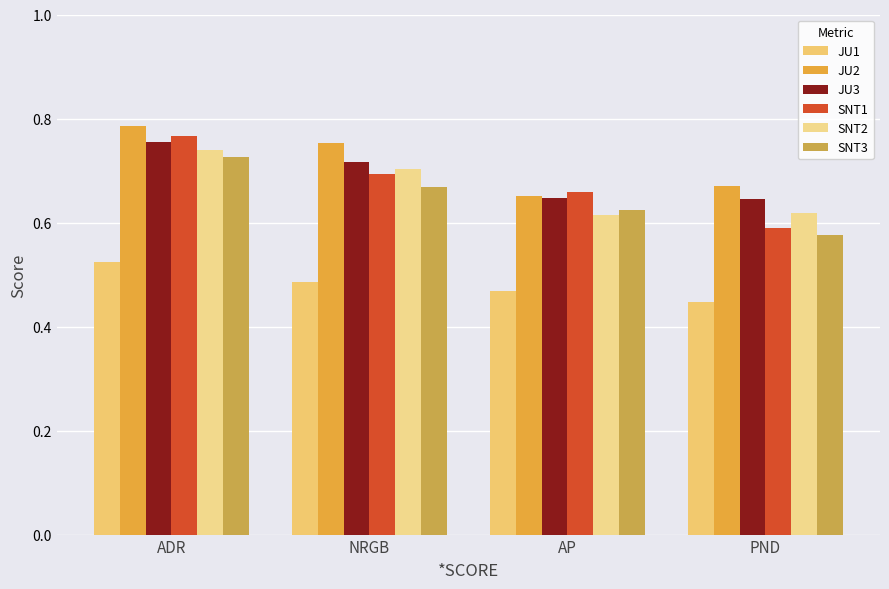

Rank the series at ADR from highest to lowest value.

JU2, SNT1, JU3, SNT2, SNT3, JU1